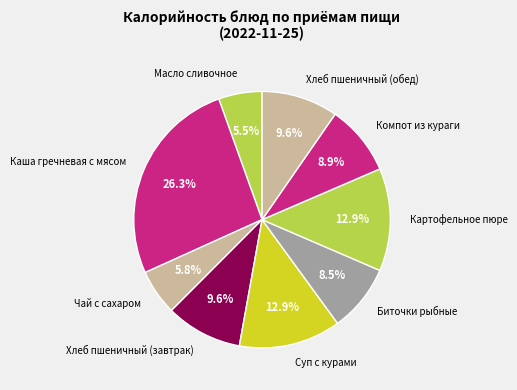

How many segments does this pie chart have?

9